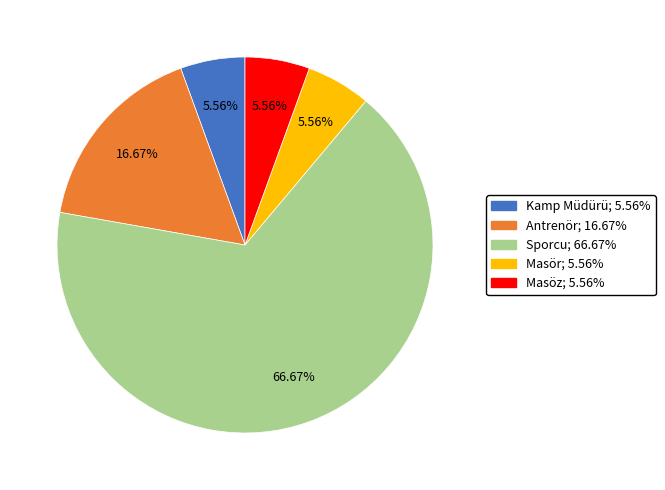

Between Sporcu and Antrenör, which is larger?

Sporcu